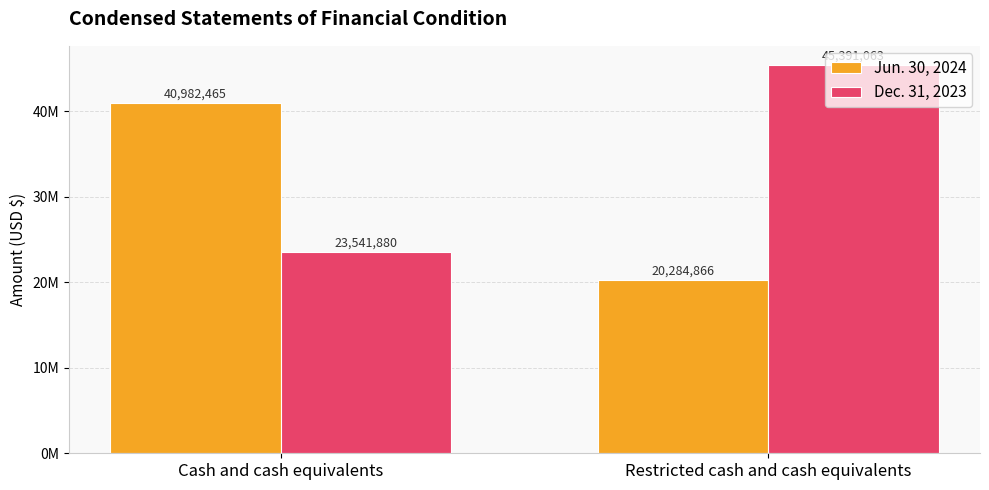

Are the bars grouped side by side (vs. stacked)?

Yes